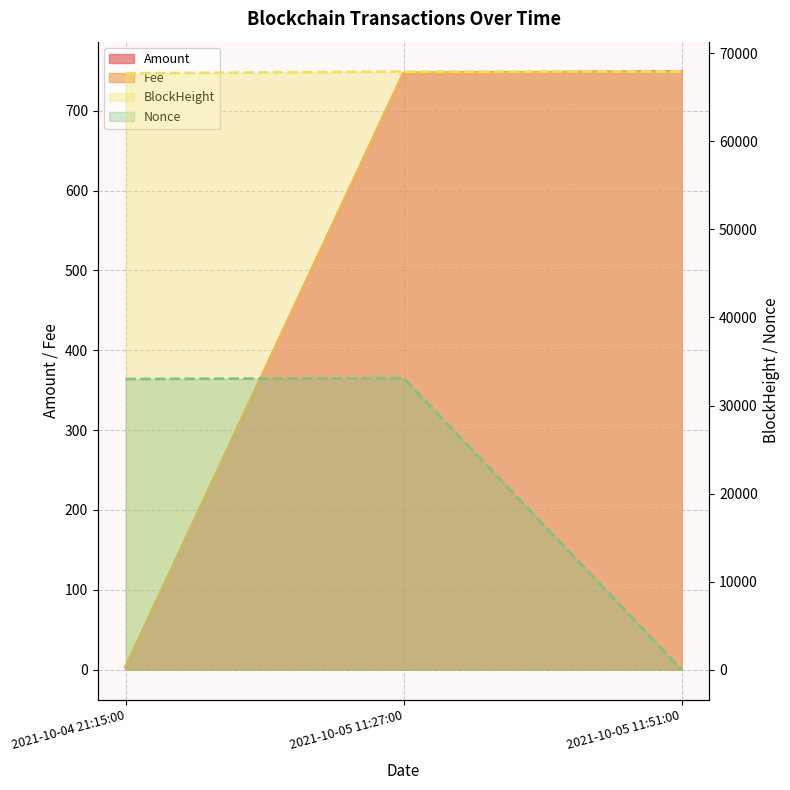

The value of Fee at 2021-10-04 21:15:00 is 4.7. True or false?

False